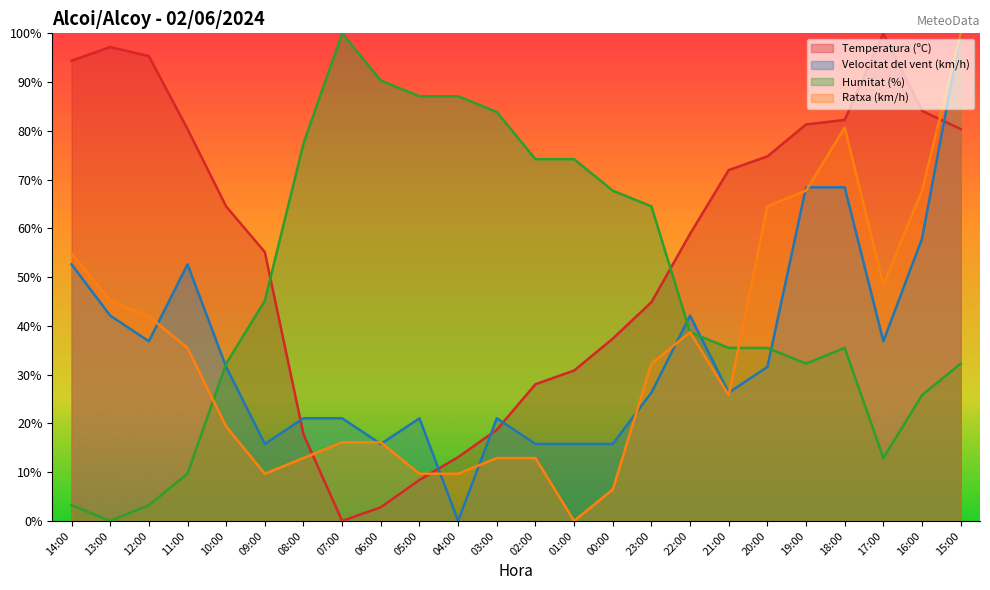

Reading right to left, what are all the values shown in this chart?

Temperatura (ºC): 80.4	84.1	100.0	82.2	81.3	74.8	72.0	58.9	44.9	37.4	30.8	28.0	18.7	13.1	8.4	2.8	0.0	17.8	55.1	64.5	80.4	95.3	97.2	94.4
Velocitat del vent (km/h): 100.0	57.9	36.8	68.4	68.4	31.6	26.3	42.1	26.3	15.8	15.8	15.8	21.1	0.0	21.1	15.8	21.1	21.1	15.8	31.6	52.6	36.8	42.1	52.6
Humitat (%): 32.3	25.8	12.9	35.5	32.3	35.5	35.5	38.7	64.5	67.7	74.2	74.2	83.9	87.1	87.1	90.3	100.0	77.4	45.2	32.3	9.7	3.2	0.0	3.2
Ratxa (km/h): 100.0	67.7	48.4	80.6	67.7	64.5	25.8	38.7	32.3	6.5	0.0	12.9	12.9	9.7	9.7	16.1	16.1	12.9	9.7	19.4	35.5	41.9	45.2	54.8